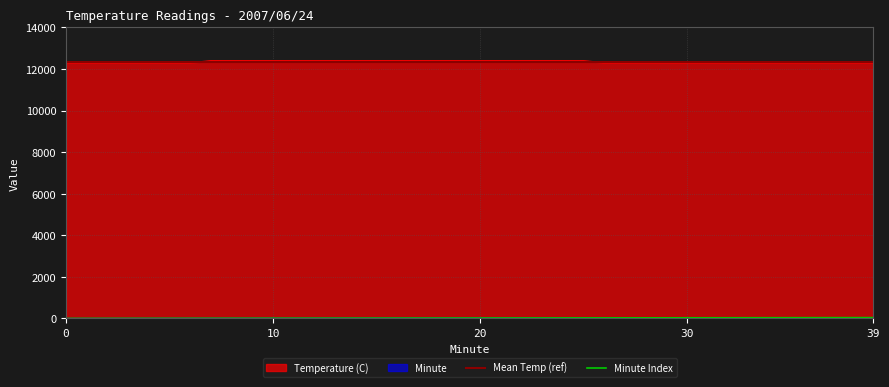

True or false: Minute has a value of 5 at 16.

False